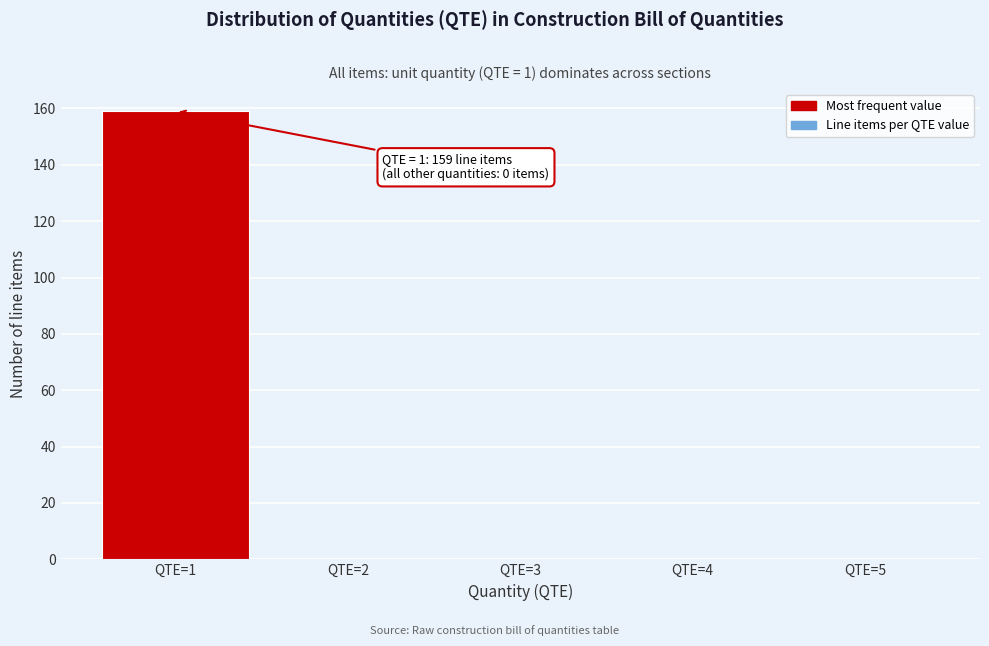

Over which range of the x-axis is the bar tallest?

0.5 to 1.5